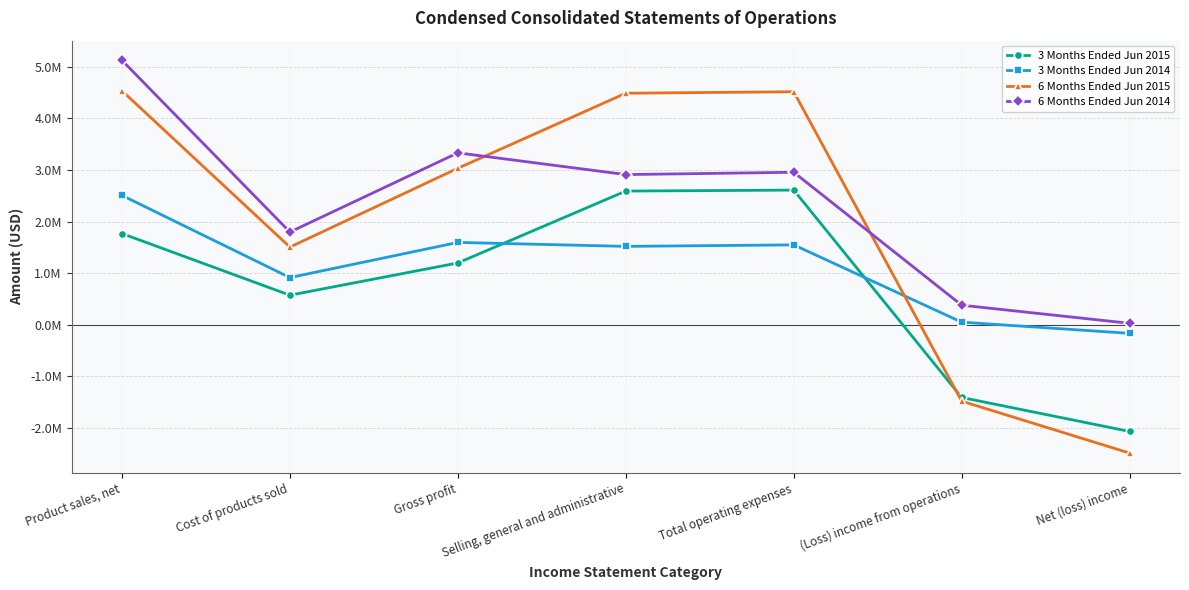

Reading left to right, list all the values displayed in this chart.

3 Months Ended Jun 2015: 1766759	570729	1196030	2590897	2609717	-1413687	-2072949
3 Months Ended Jun 2014: 2506932	912406	1594526	1517854	1547019	47507	-169457
6 Months Ended Jun 2015: 4536963	1503877	3033086	4488978	4517916	-1484830	-2492323
6 Months Ended Jun 2014: 5127766	1795403	3332363	2910724	2955609	376754	25377